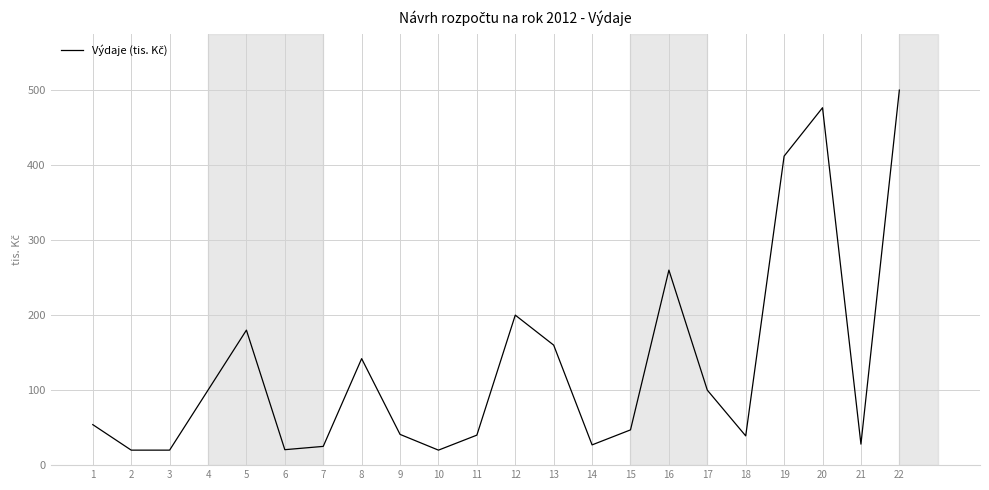

What is the greatest value displayed?

500.0